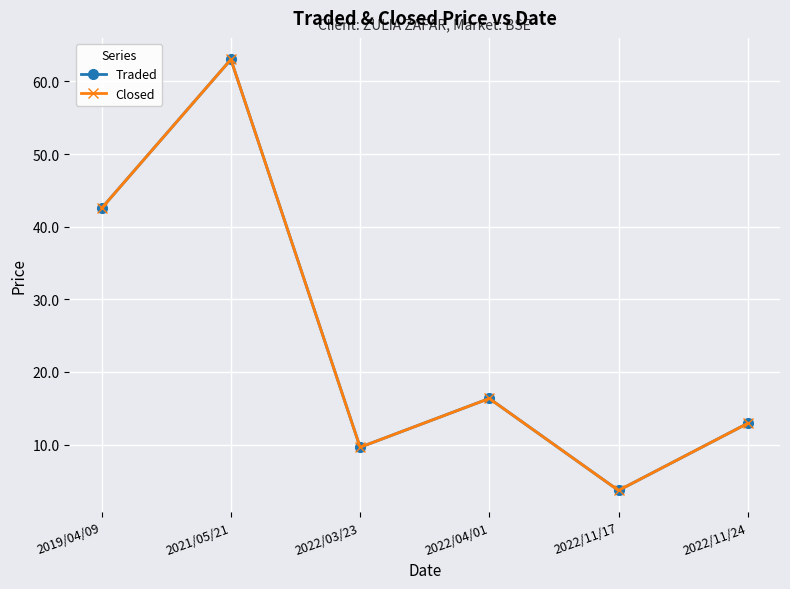

Rank the categories by Traded value from lowest to highest.

2022/11/17, 2022/03/23, 2022/11/24, 2022/04/01, 2019/04/09, 2021/05/21